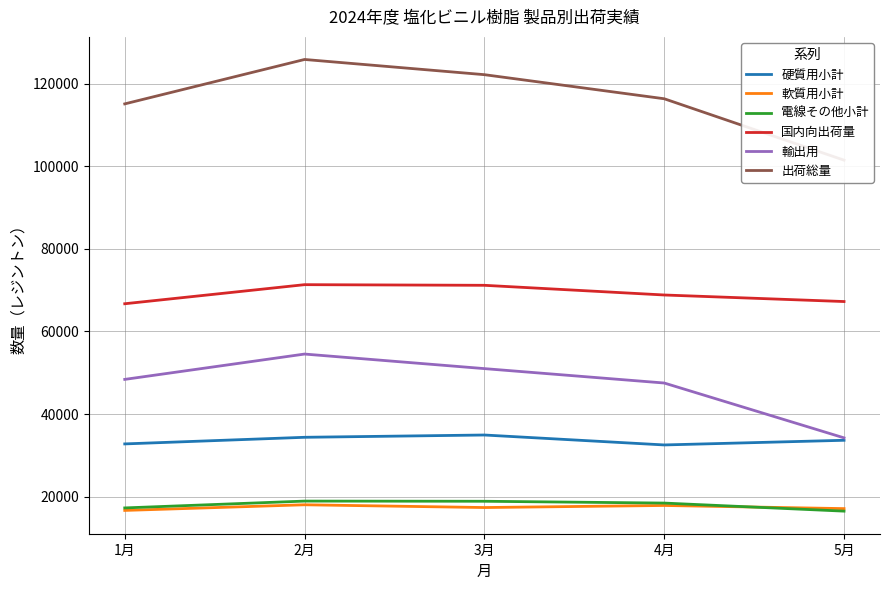

Reading left to right, extract all data points from this chart.

硬質用小計: 1月=32762	2月=34364	3月=34918	4月=32512	5月=33640
軟質用小計: 1月=16662	2月=18027	3月=17359	4月=17859	5月=17098
電線その他小計: 1月=17268	2月=18920	3月=18879	4月=18441	5月=16488
国内向出荷量: 1月=66692	2月=71311	3月=71156	4月=68812	5月=67226
輸出用: 1月=48381	2月=54514	3月=50989	4月=47504	5月=34225
出荷総量: 1月=115073	2月=125825	3月=122145	4月=116316	5月=101451